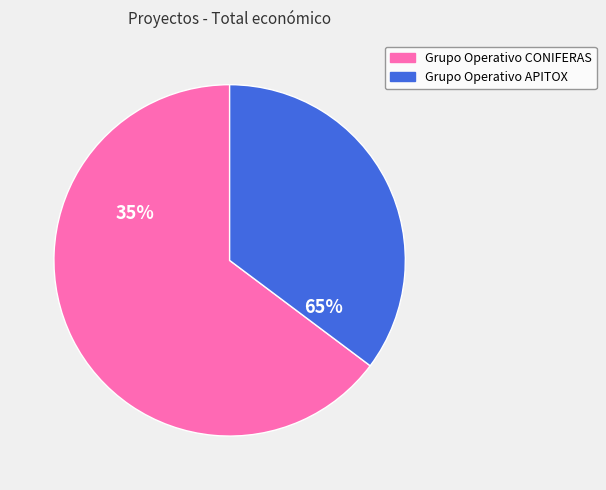

What percentage is the Grupo Operativo CONIFERAS slice, to the nearest percent?

65%